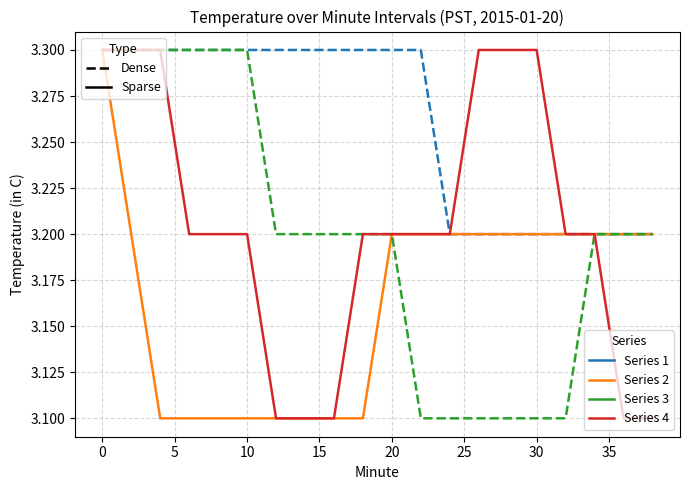

What is the maximum value shown in the chart?

3.3